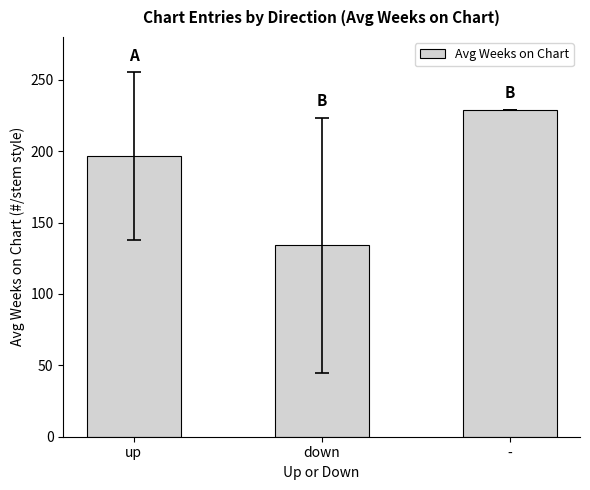

True or false: the data shows 196.8 at up.

True